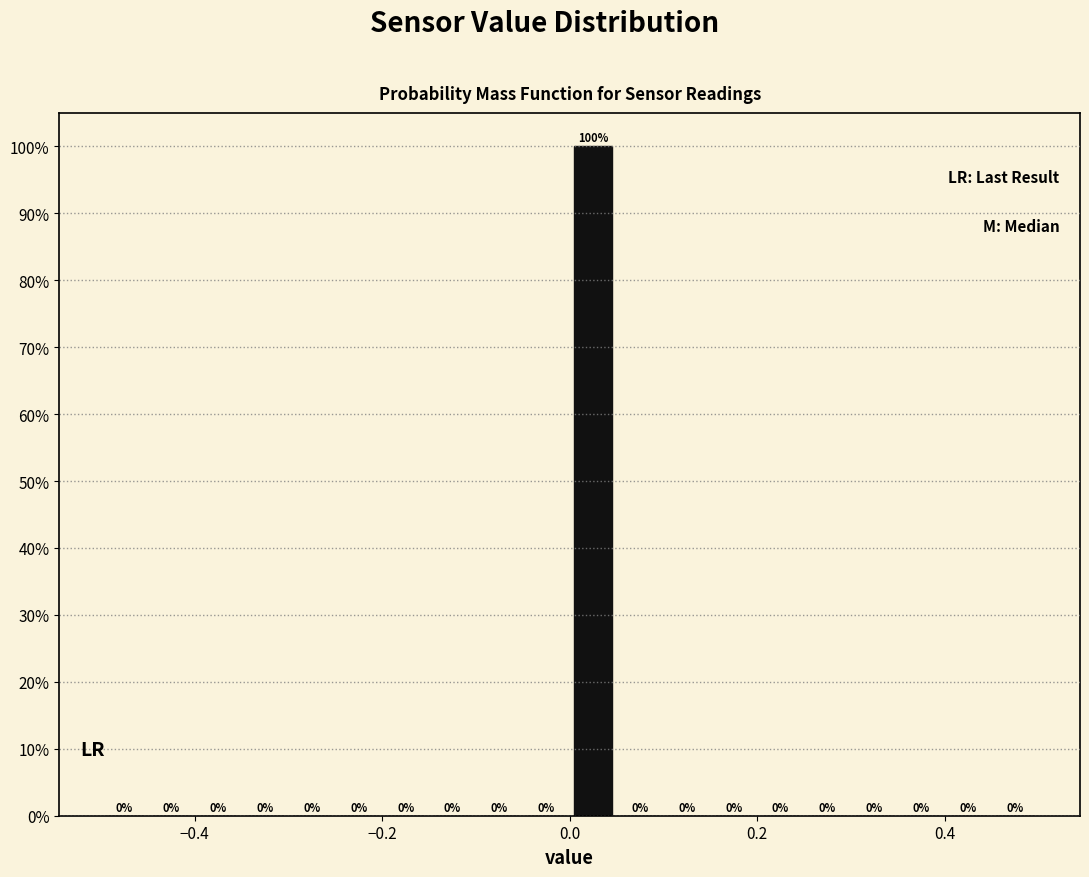

Read against the x-axis, roughly where is the centre of the tallest bar?

0.02